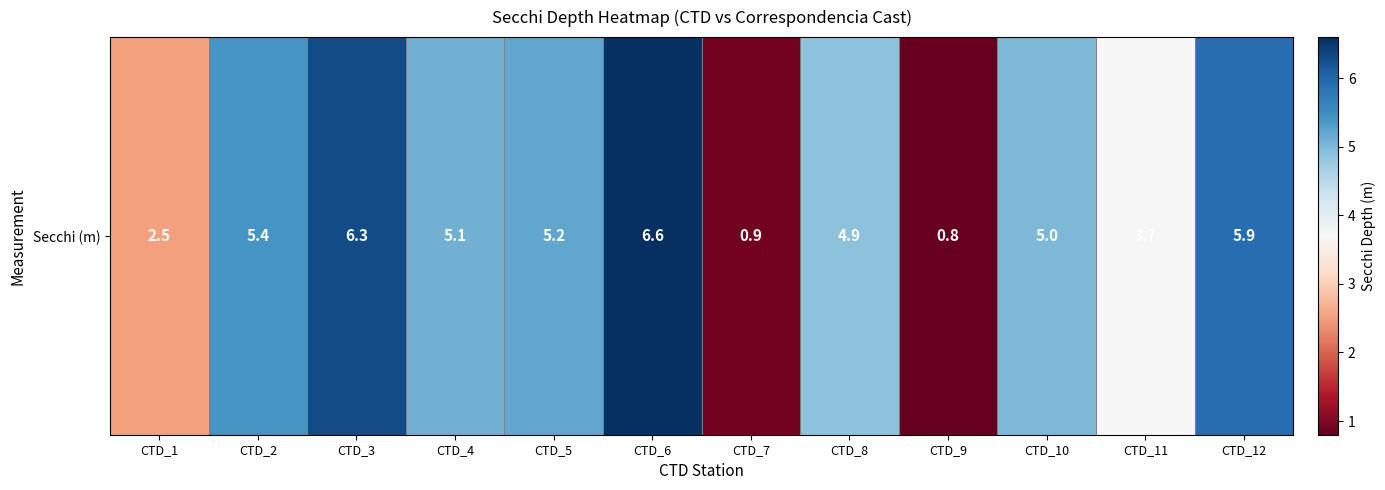

What is the difference between the second highest and second lowest values?

5.4